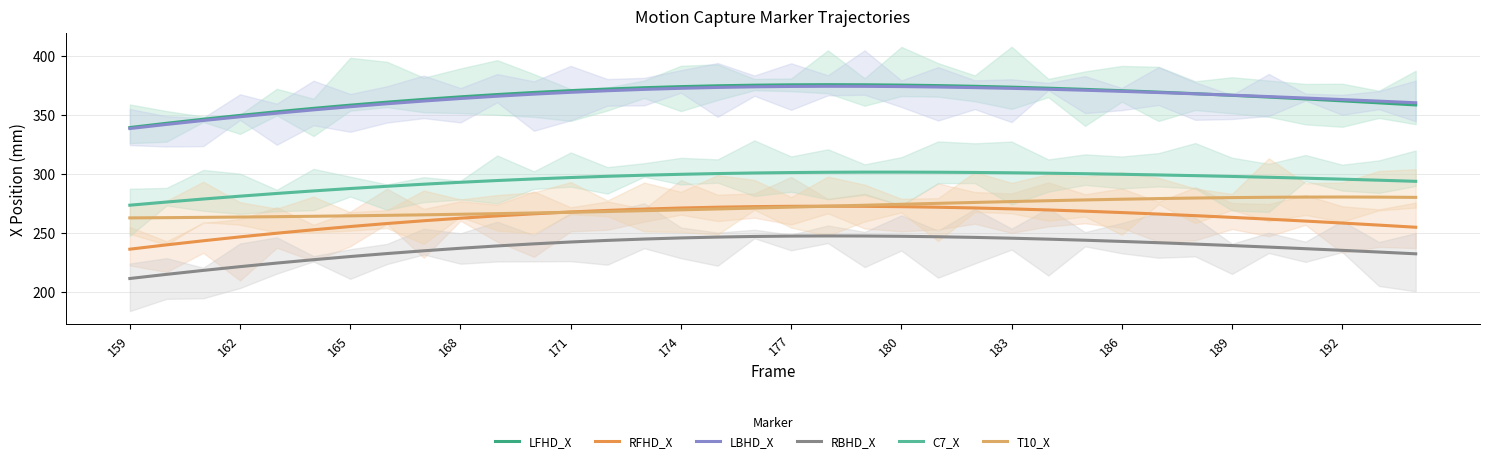

How many lines are shown in the chart?

6